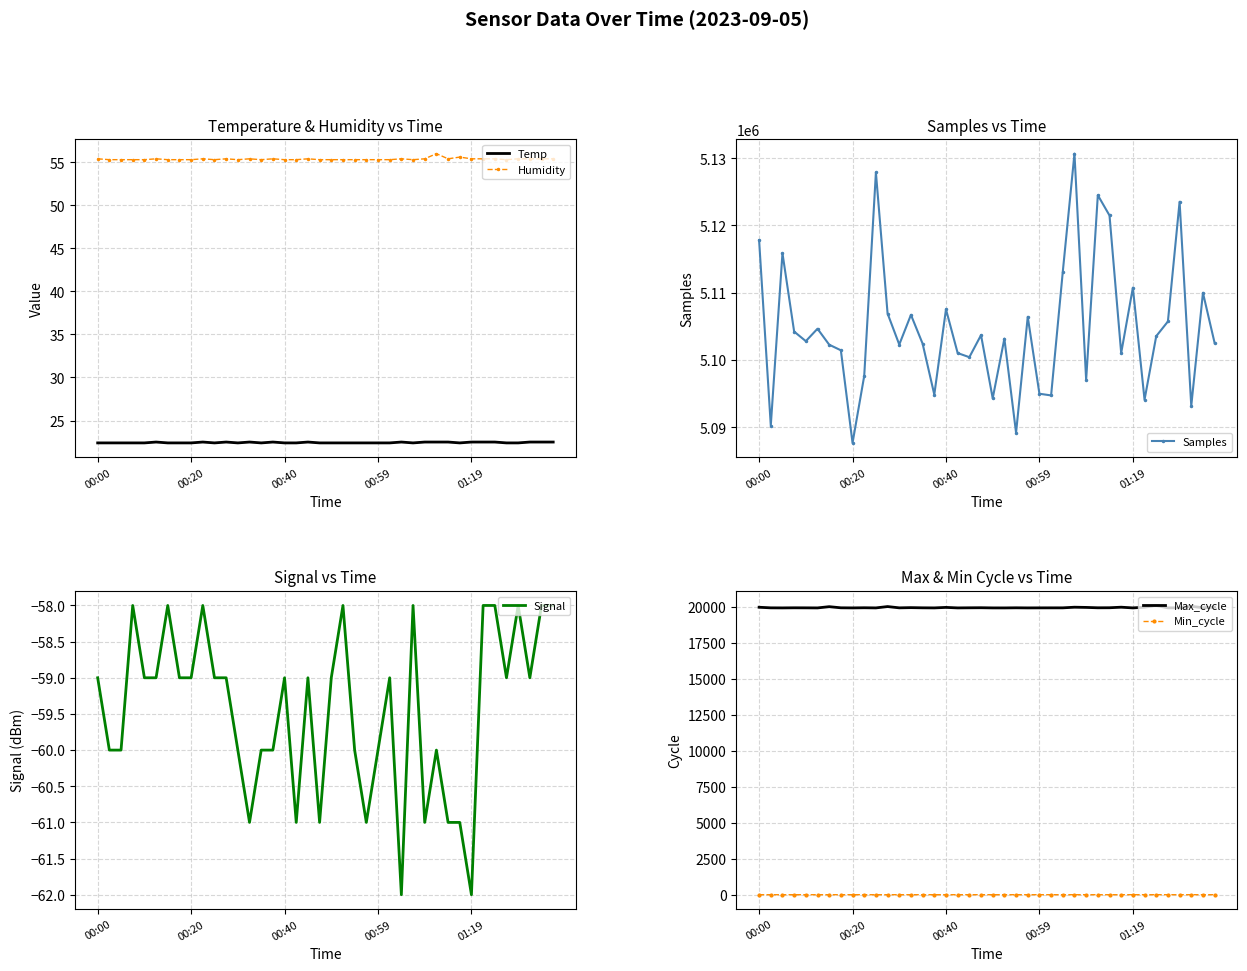

How many lines are shown in the chart?

6